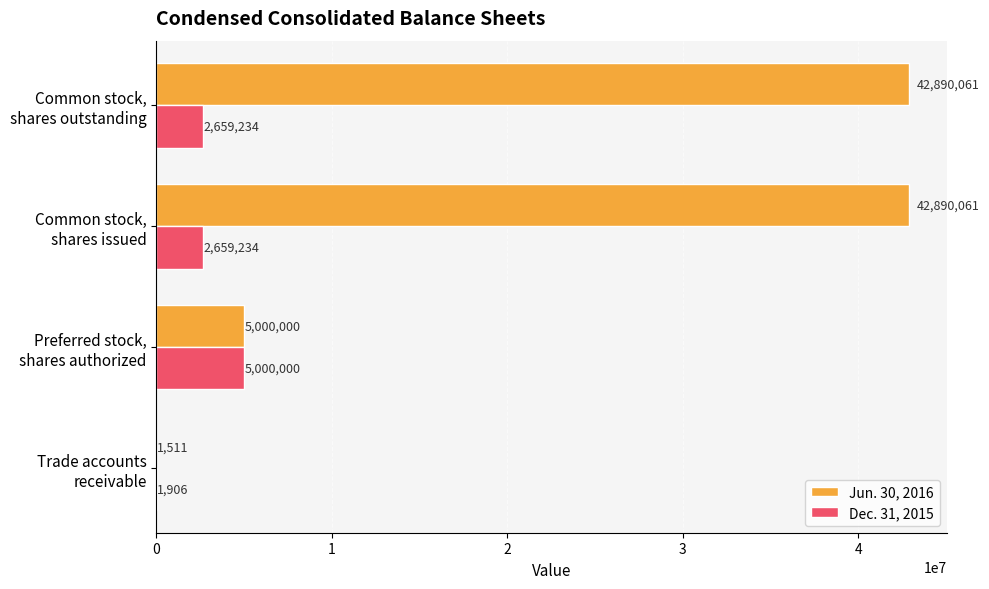

Which series has the largest total across all categories?

Jun. 30, 2016